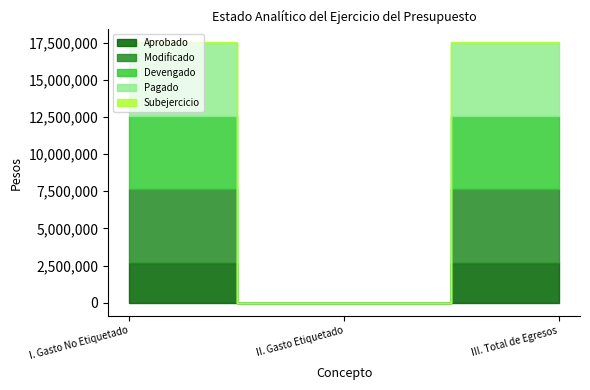

How many positive values does the Devengado series have?

2